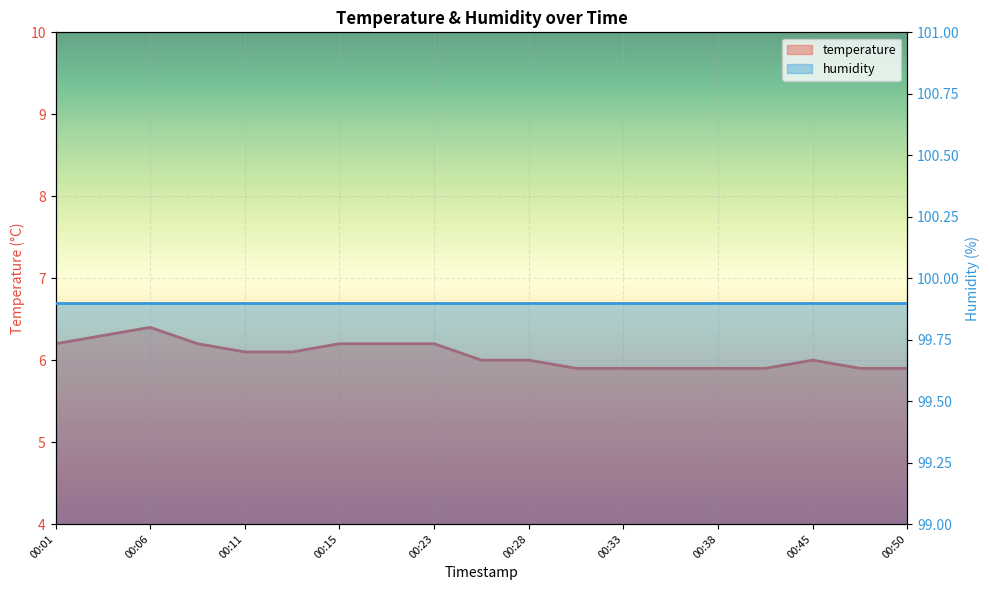

What is the greatest value displayed?

6.4